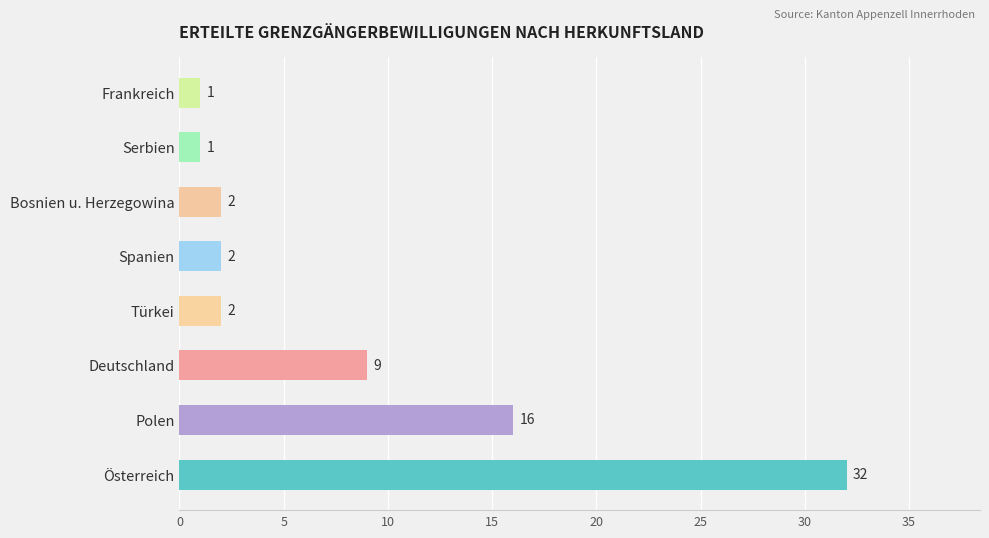

At which label is the value closest to 16?

Polen